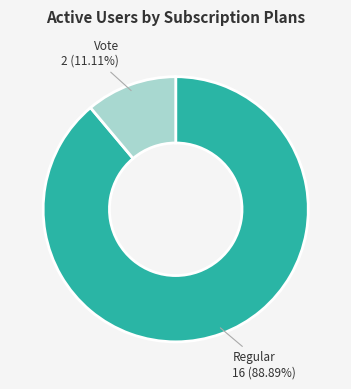

To the nearest percent, what portion does Regular represent?

89%